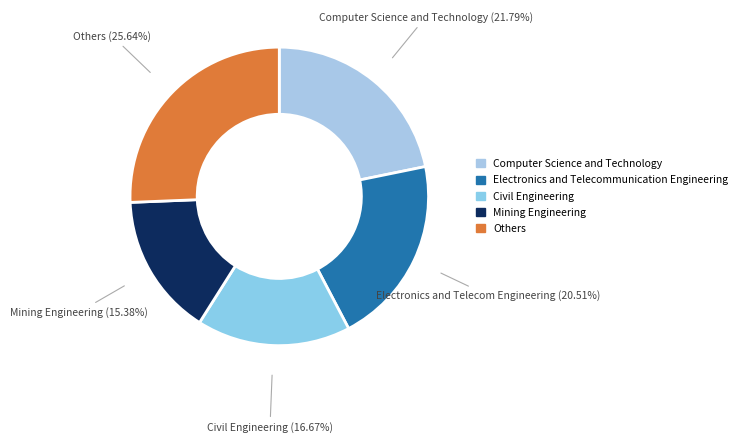

To the nearest percent, what is the average slice percentage?

20%